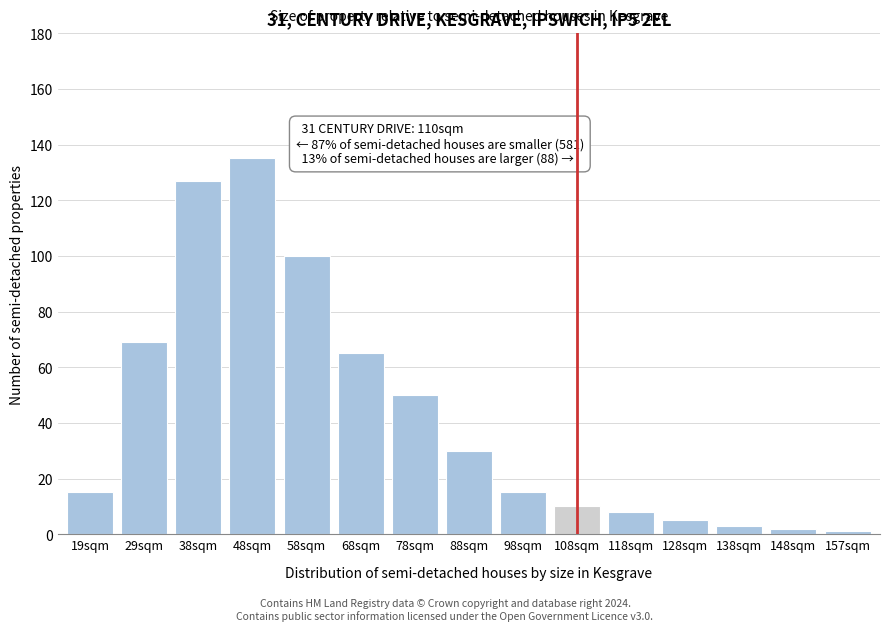

Reading left to right, transcribe all the data shown in this chart.

19sqm=15	29sqm=69	38sqm=127	48sqm=135	58sqm=100	68sqm=65	78sqm=50	88sqm=30	98sqm=15	108sqm=10	118sqm=8	128sqm=5	138sqm=3	148sqm=2	157sqm=1